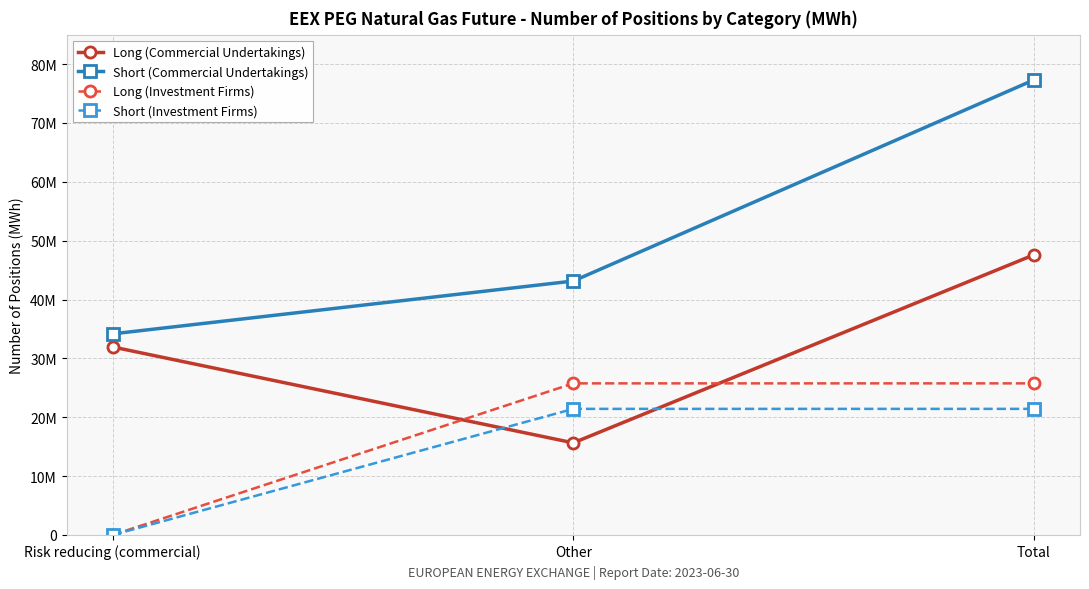

Is this an area chart (filled region under the line)?

No